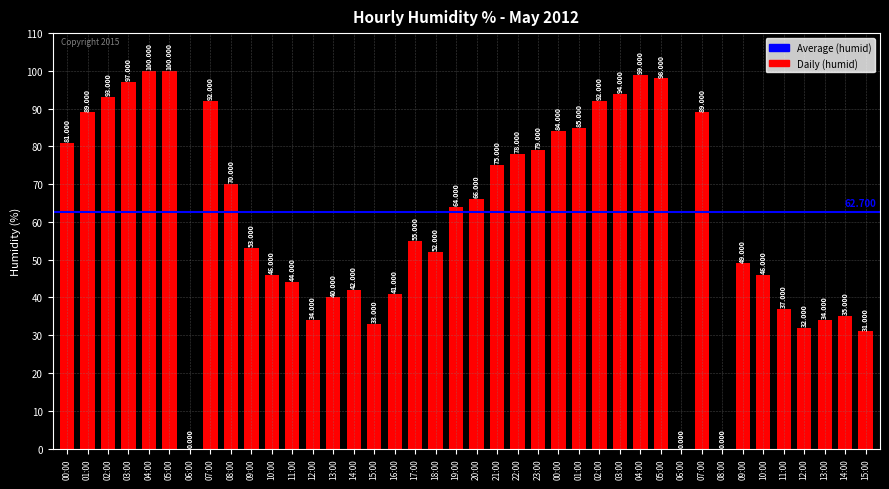

How many distinct data groups are displayed?

1